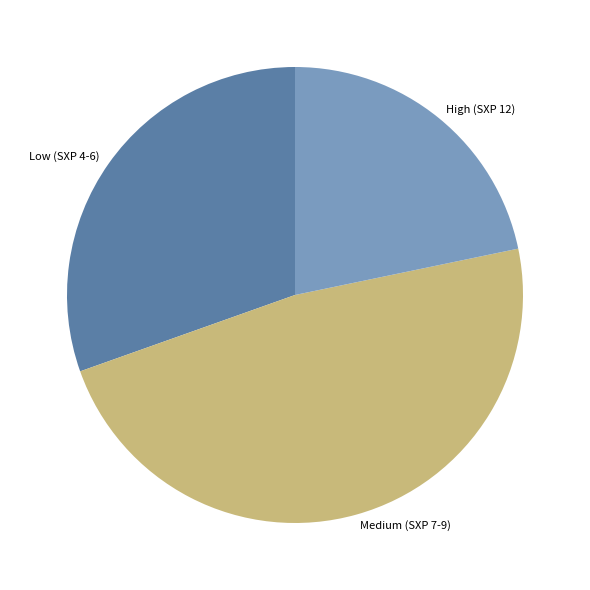

Is there any slice that represents more than half of the pie?

No